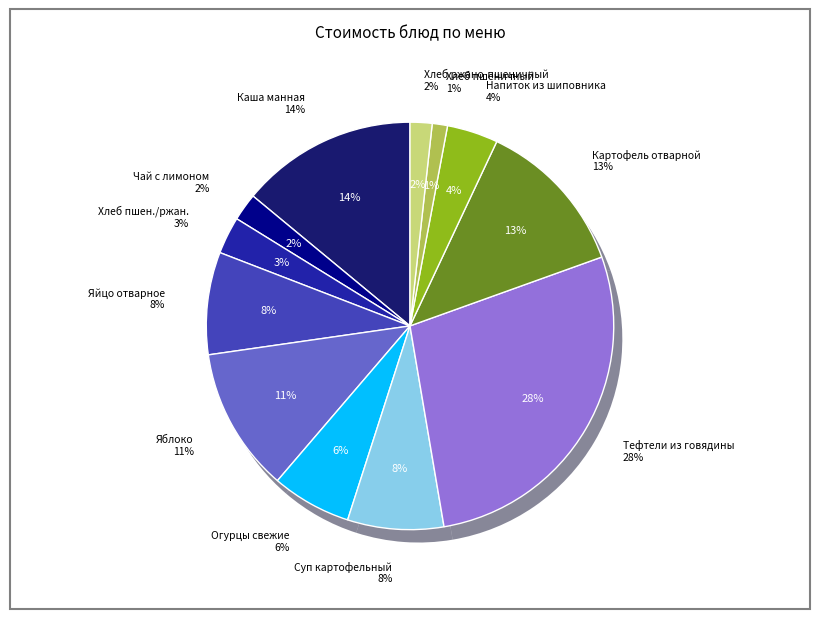

Which category has the smallest portion of the pie?

ХЛЕБ ПШЕНИЧНЫЙ